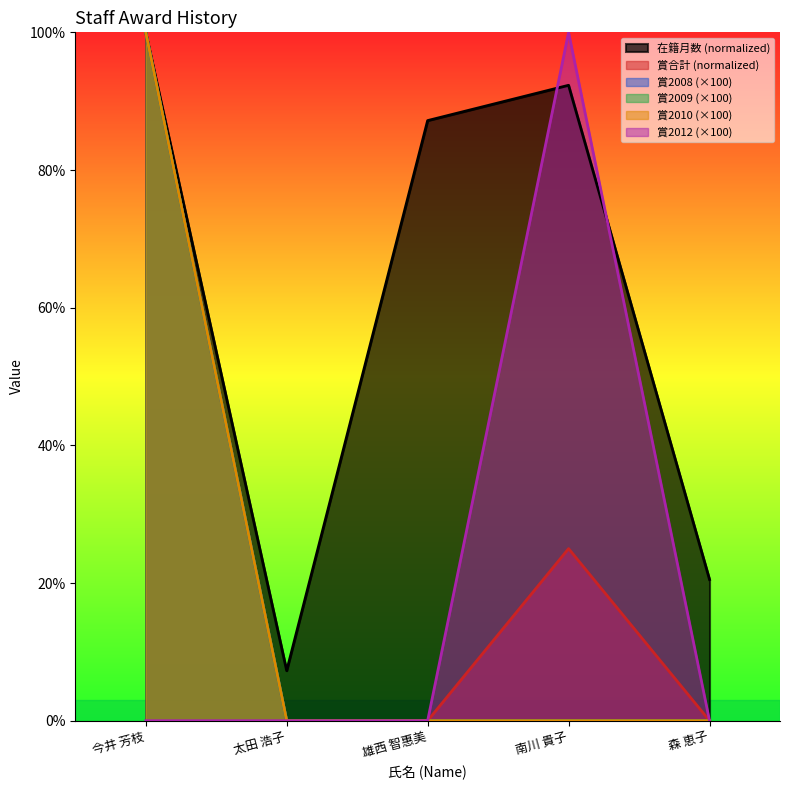

Rank the categories by 賞2010 value from lowest to highest.

太田 浩子, 雄西 智惠美, 南川 貴子, 森 恵子, 今井 芳枝